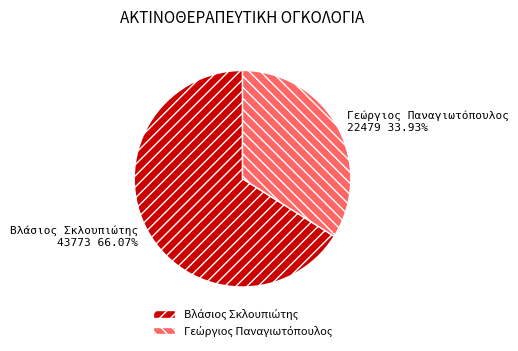

Is there any slice that represents more than half of the pie?

Yes